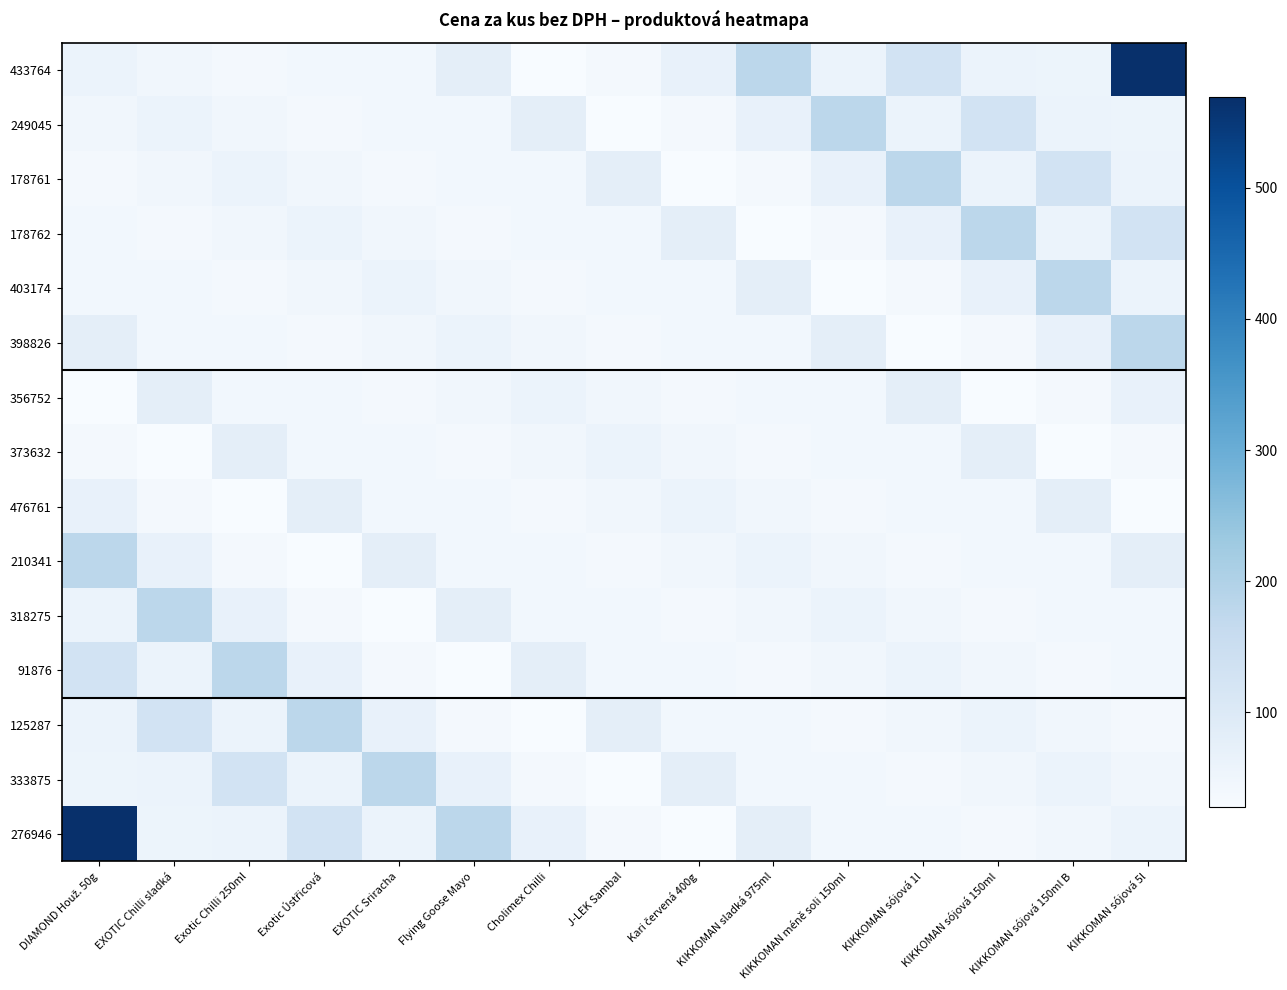

Which category has the highest value across all series?

KIKKOMAN sójová 5l